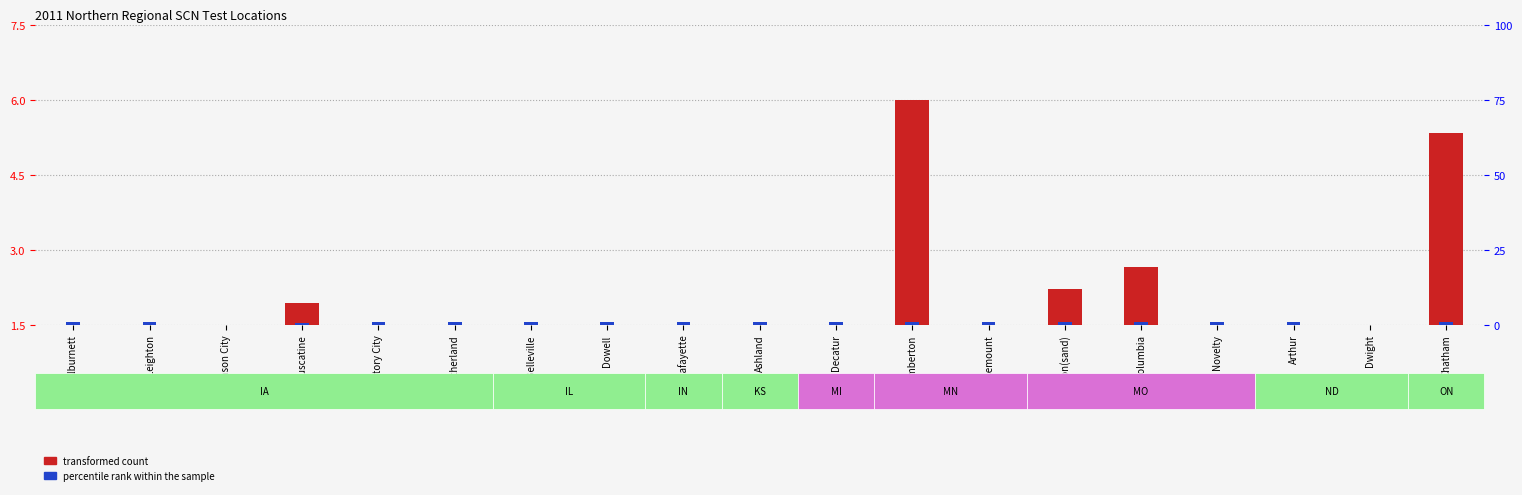

At how many categories does at least one series exceed 4?

2